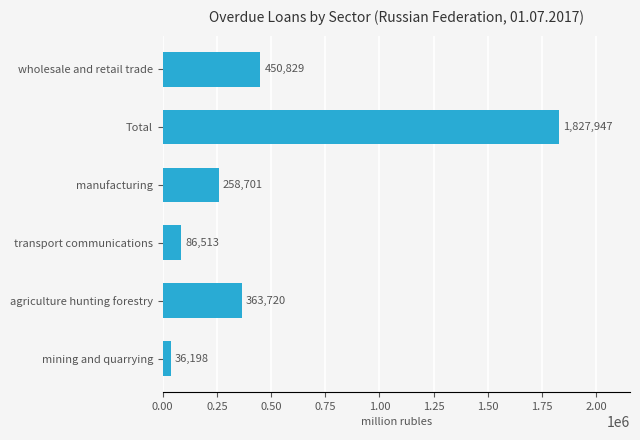

What is the change in value from agriculture hunting forestry to transport communications?

-277207